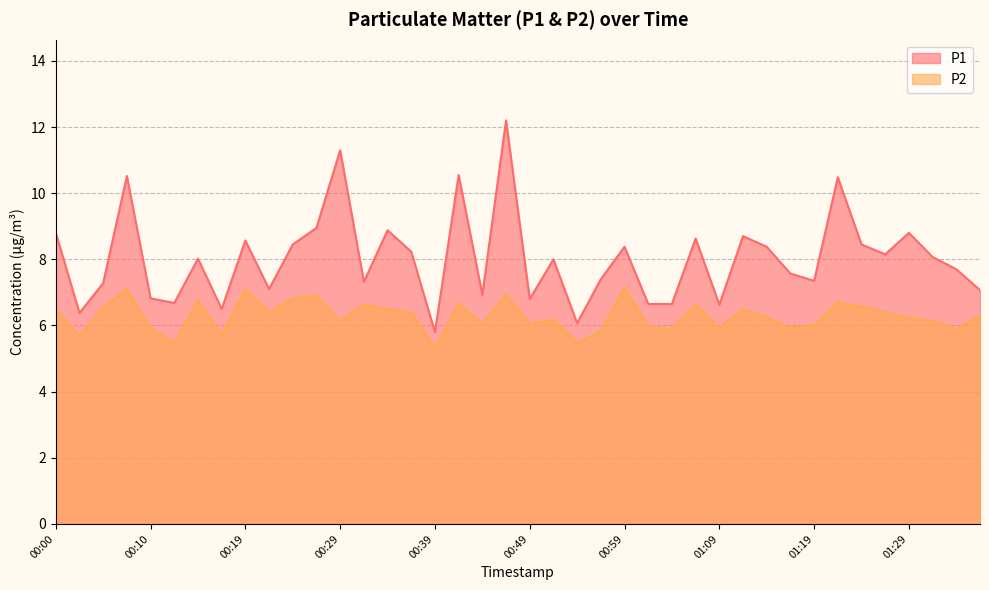

How many categories are shown in the chart?

40